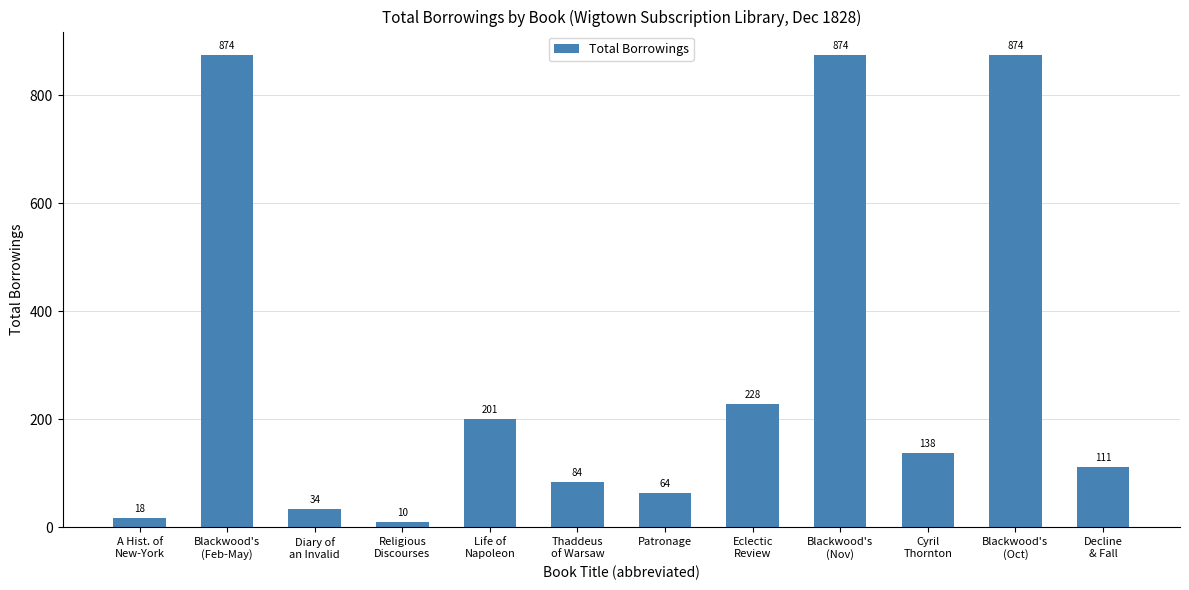

What is the maximum value shown in the chart?

874